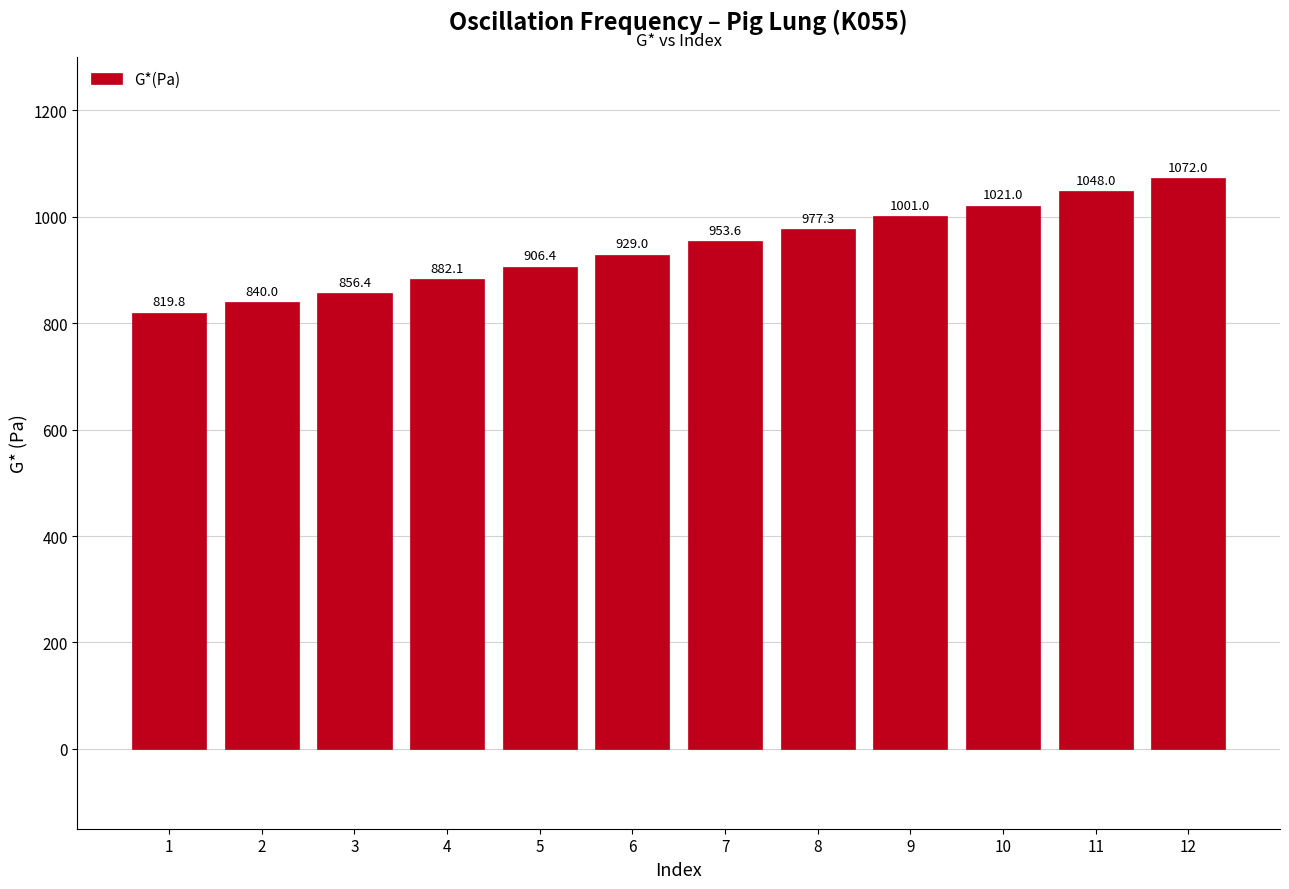

At which category does the chart reach its peak across all series?

12